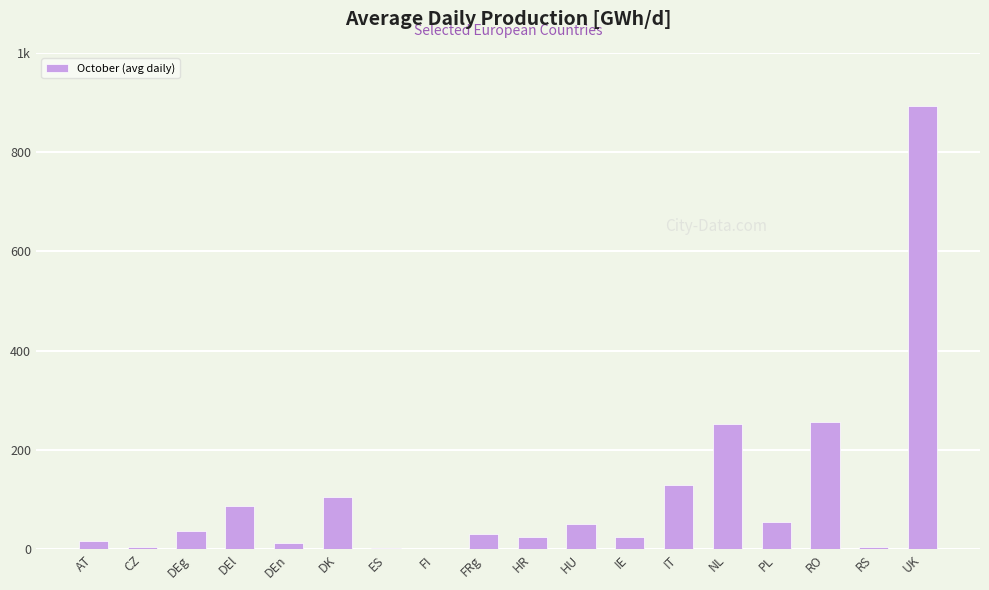

Are the bars horizontal?

No